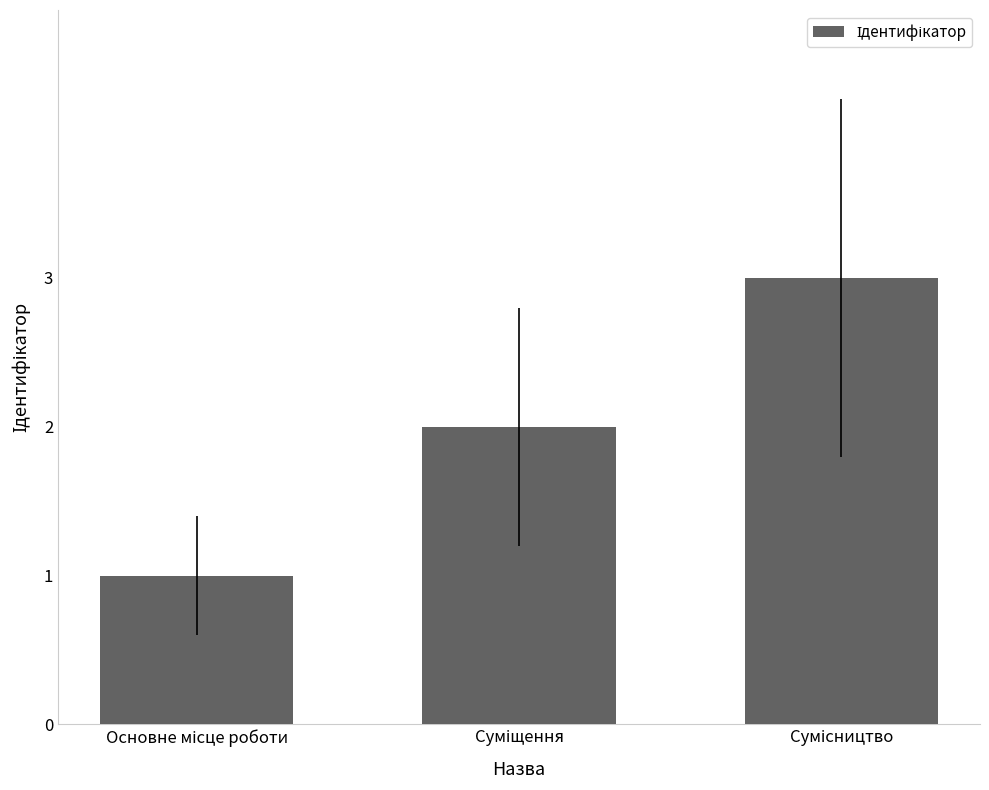

What is the maximum value shown in the chart?

3